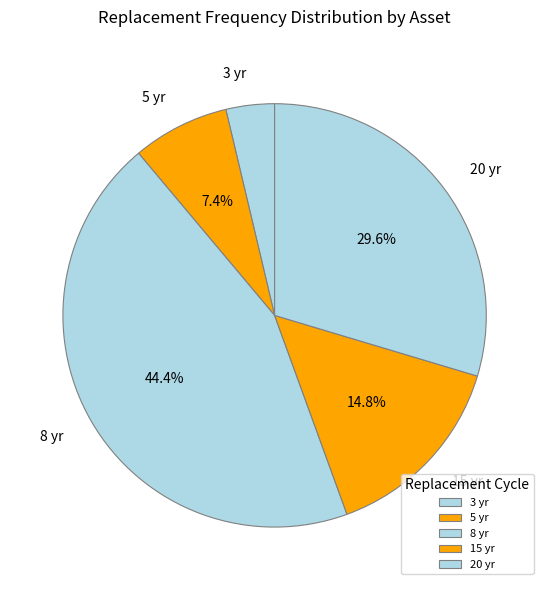

Is 8 yr the majority of the pie?

No